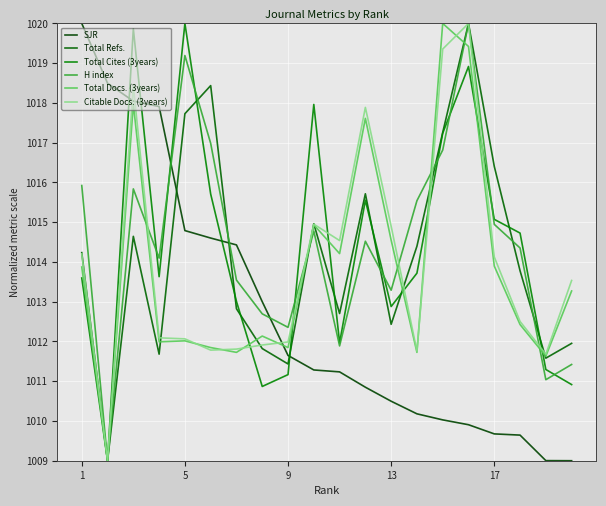

Reading left to right, extract all data points from this chart.

SJR: 1020.0	1018.5	1018.0	1017.9	1014.8	1014.6	1014.4	1013.0	1011.6	1011.3	1011.2	1010.8	1010.5	1010.2	1010.0	1009.9	1009.7	1009.6	1009.0	1009.0
Total Refs.: 1014.2	1009.0	1014.6	1011.7	1017.7	1018.4	1012.8	1011.8	1011.4	1015.0	1012.7	1015.7	1012.4	1014.4	1017.3	1020.0	1016.4	1013.8	1011.6	1012.0
Total Cites (3years): 1013.6	1009.0	1019.9	1013.6	1020.0	1015.7	1013.0	1010.9	1011.2	1018.0	1012.0	1015.6	1012.9	1013.7	1017.2	1018.9	1015.1	1014.7	1011.3	1010.9
H index: 1015.9	1009.0	1015.8	1014.1	1019.2	1017.0	1013.5	1012.7	1012.4	1014.8	1011.9	1014.5	1013.3	1015.5	1016.8	1020.0	1014.9	1014.4	1011.0	1011.4
Total Docs. (3years): 1013.9	1009.0	1018.0	1012.0	1012.0	1011.8	1011.7	1012.1	1011.8	1014.9	1014.2	1017.6	1014.5	1011.7	1020.0	1019.4	1013.9	1012.4	1011.6	1013.3
Citable Docs. (3years): 1014.2	1009.0	1018.4	1012.1	1012.1	1011.8	1011.8	1011.9	1012.0	1015.0	1014.5	1017.9	1014.9	1011.8	1019.4	1020.0	1014.1	1012.5	1011.7	1013.5